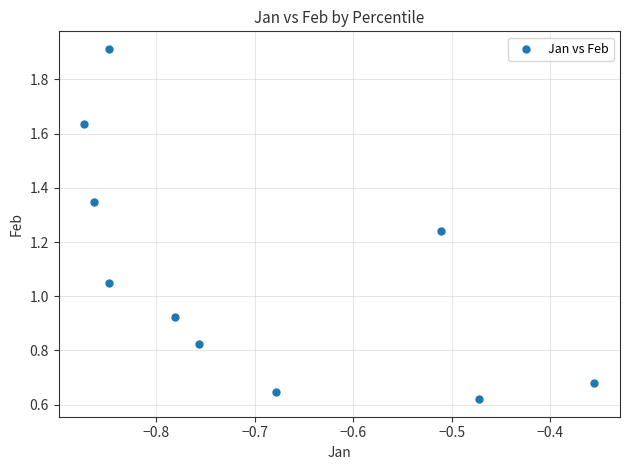

What is the range of X values (max minus min)?

0.5